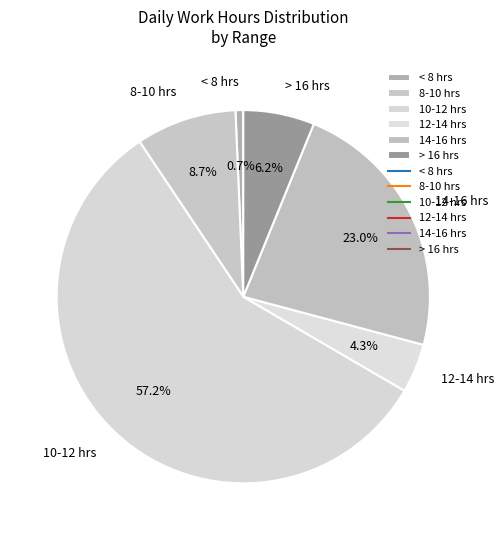

What is the smallest slice in the pie chart?

< 8 hrs